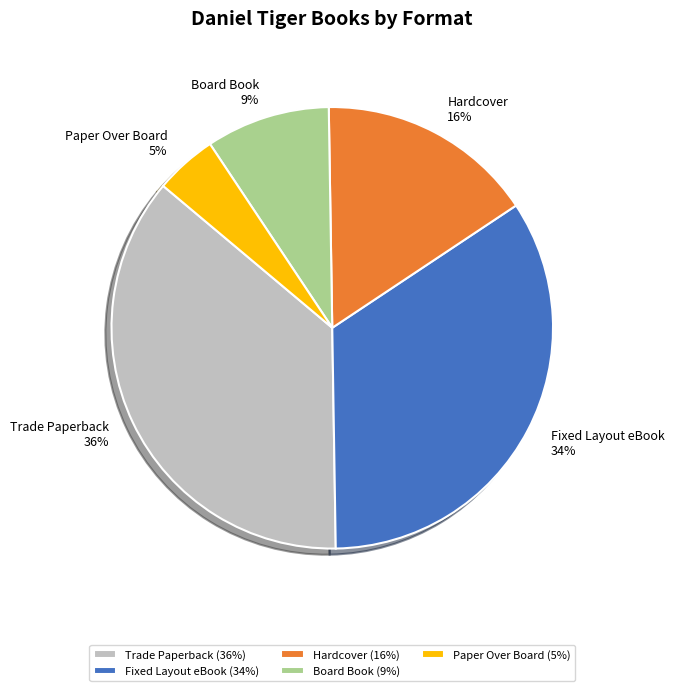

What is the smallest slice in the pie chart?

Paper Over Board